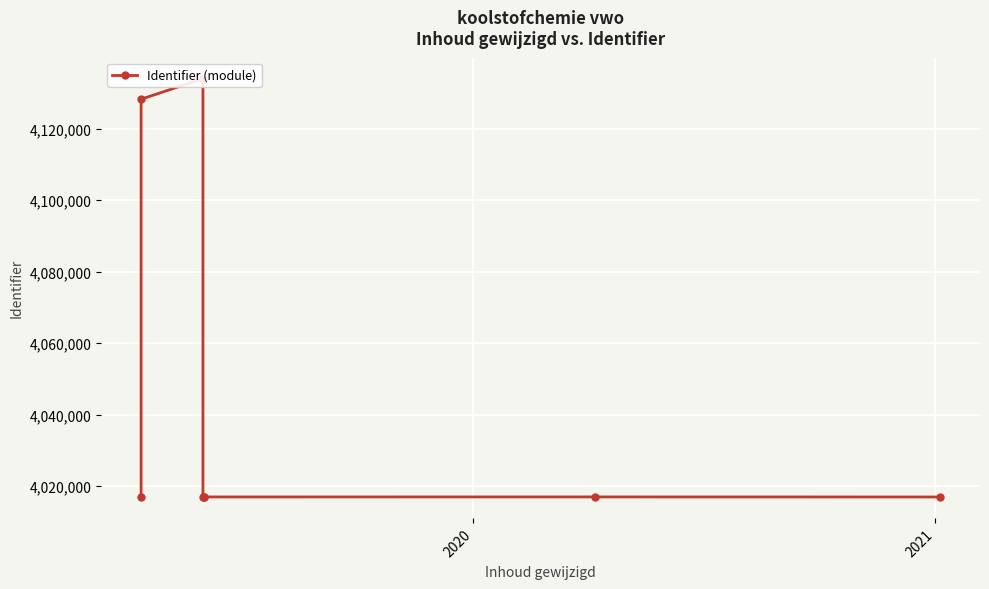

How many data points does each series have?

8